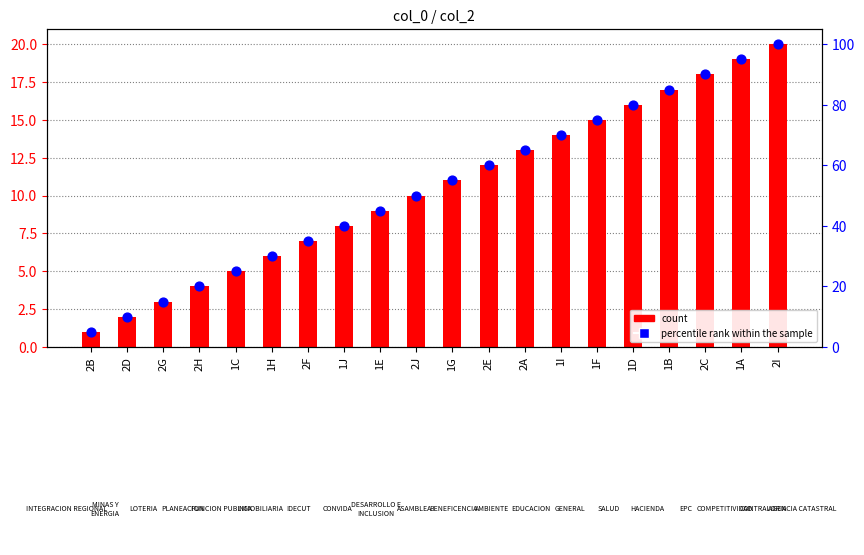

Which series has the largest total across all categories?

percentile rank within the sample